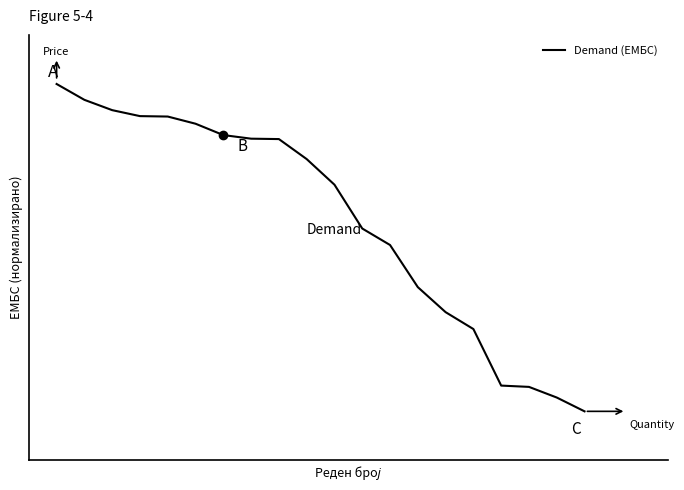

Does the chart display data point markers on the line(s)?

No